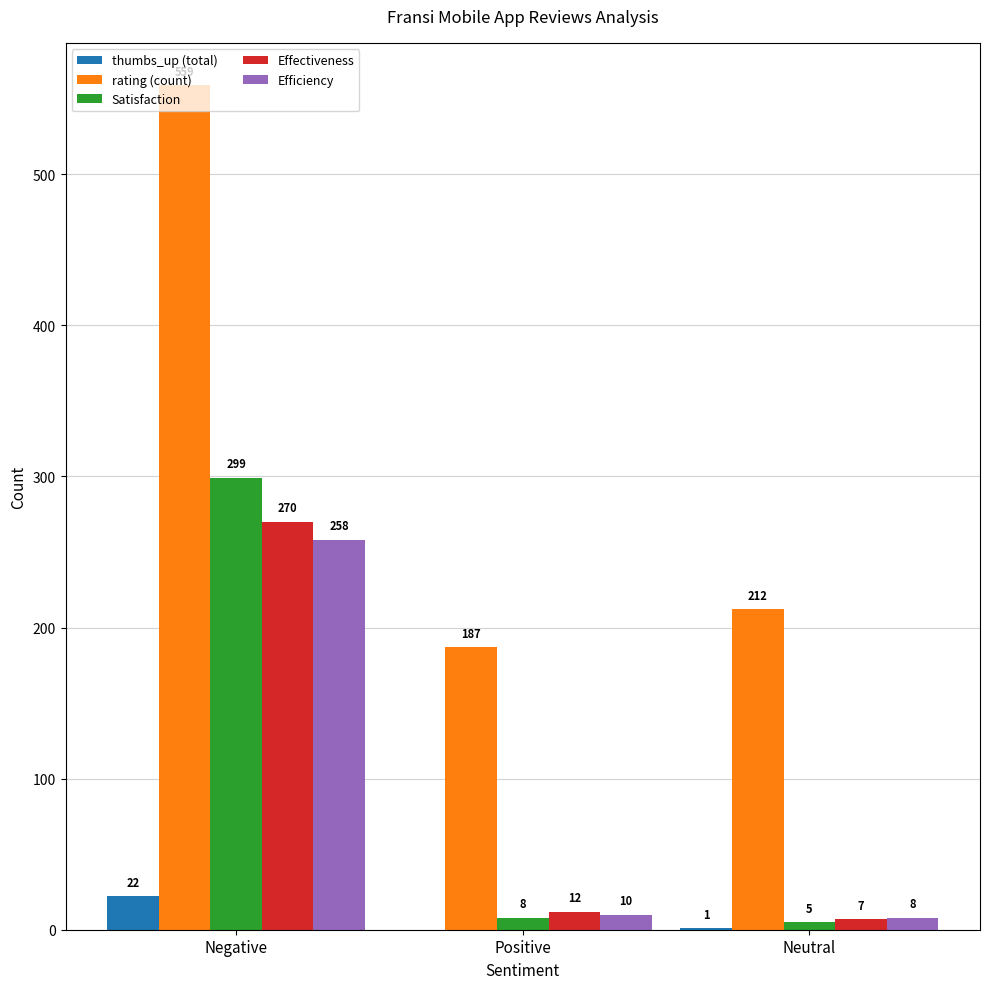

Reading left to right, list all the values displayed in this chart.

thumbs_up (total): 22	0	1
rating (count): 559	187	212
Satisfaction: 299	8	5
Effectiveness: 270	12	7
Efficiency: 258	10	8